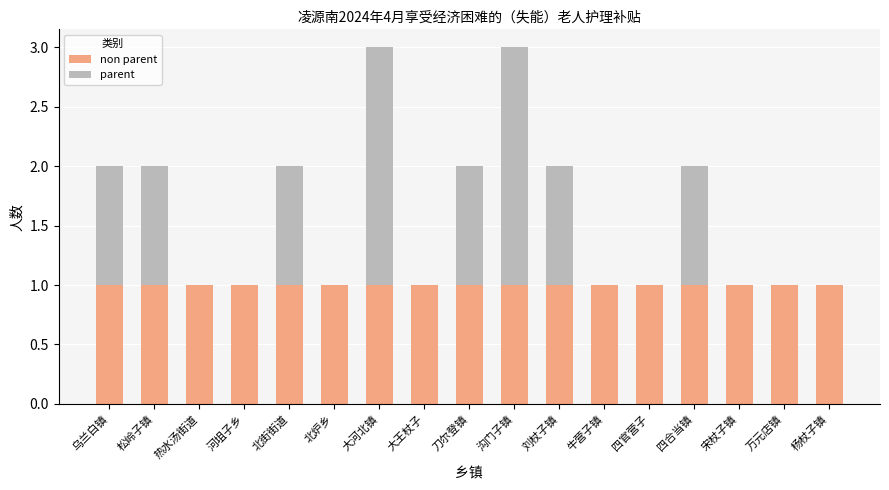

How many data points does each series have?

17